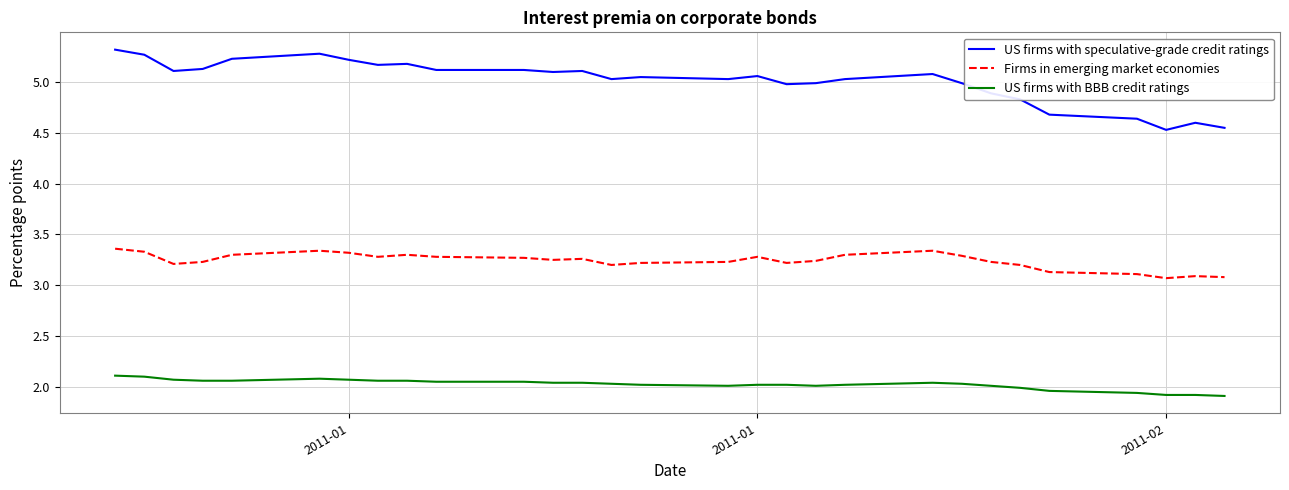

Which series has the largest range (max minus min)?

US firms with speculative-grade credit ratings